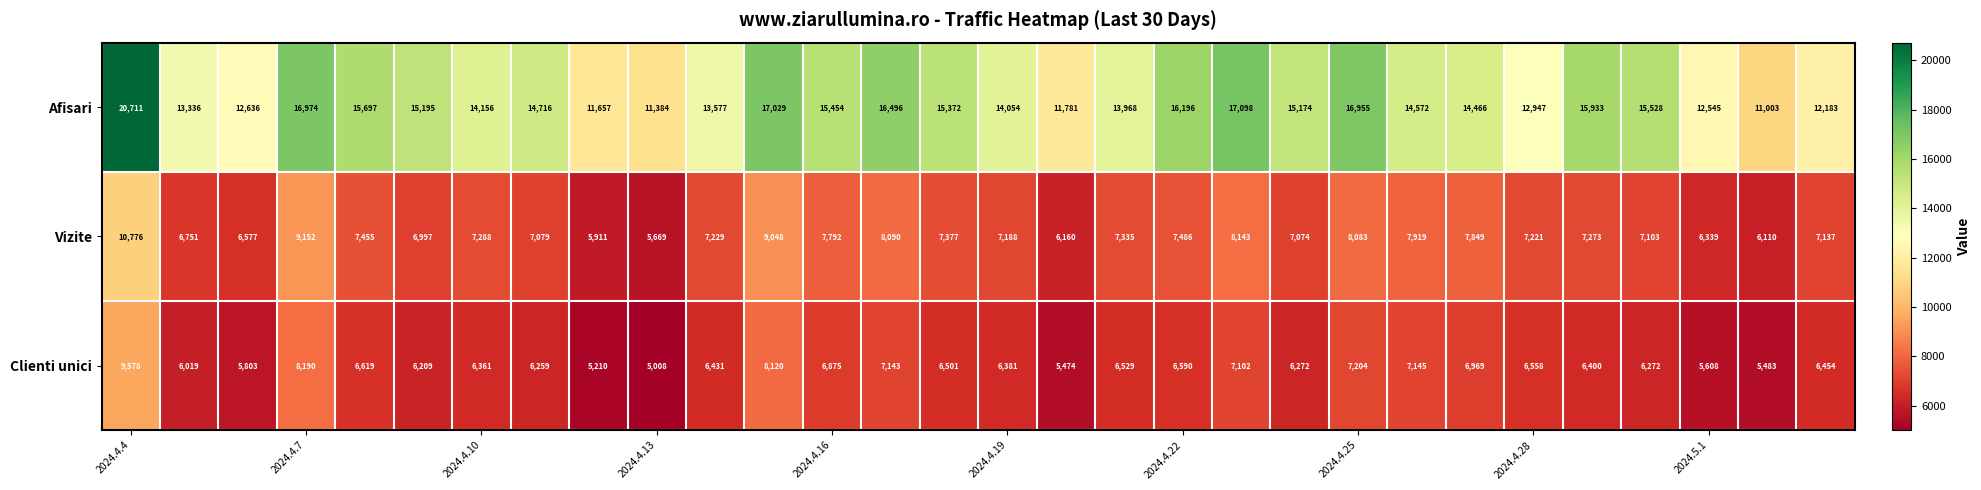

Which series has the widest spread of values?

Afisari